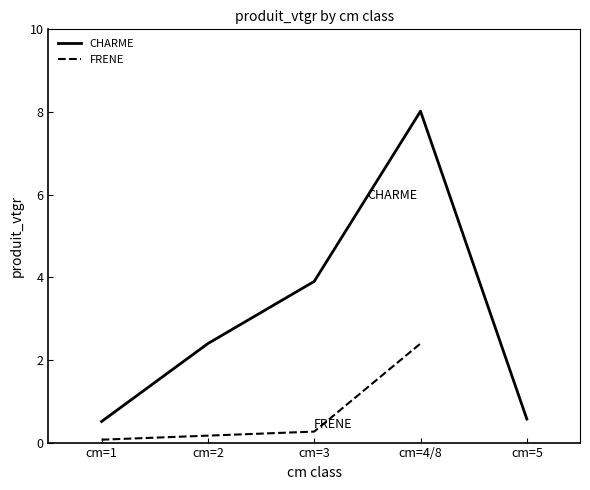

Where is the data nearest to the value 4?

cm=3